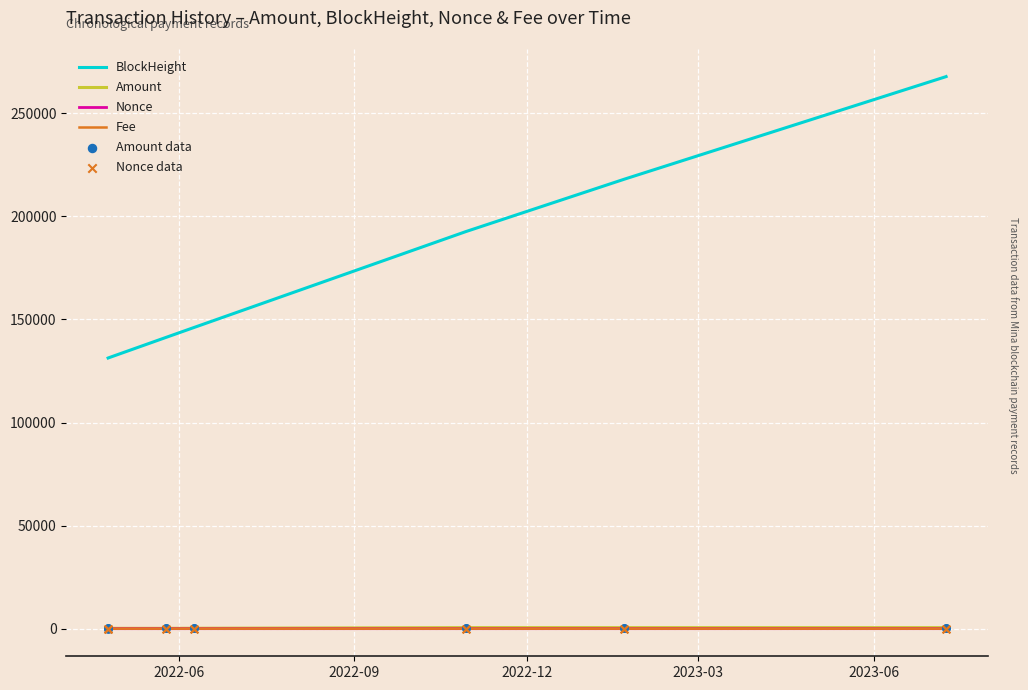

Which series has the largest total across all categories?

BlockHeight